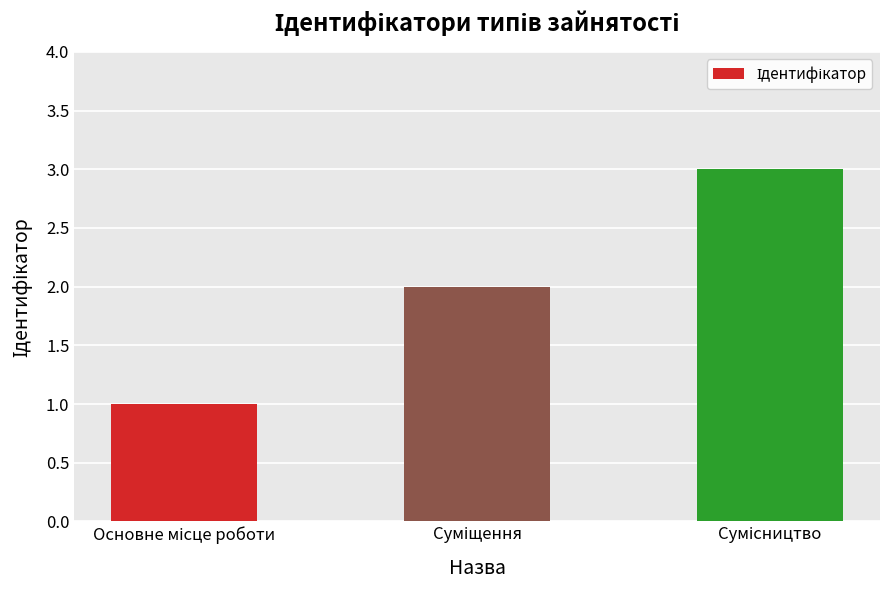

What is the greatest value displayed?

3